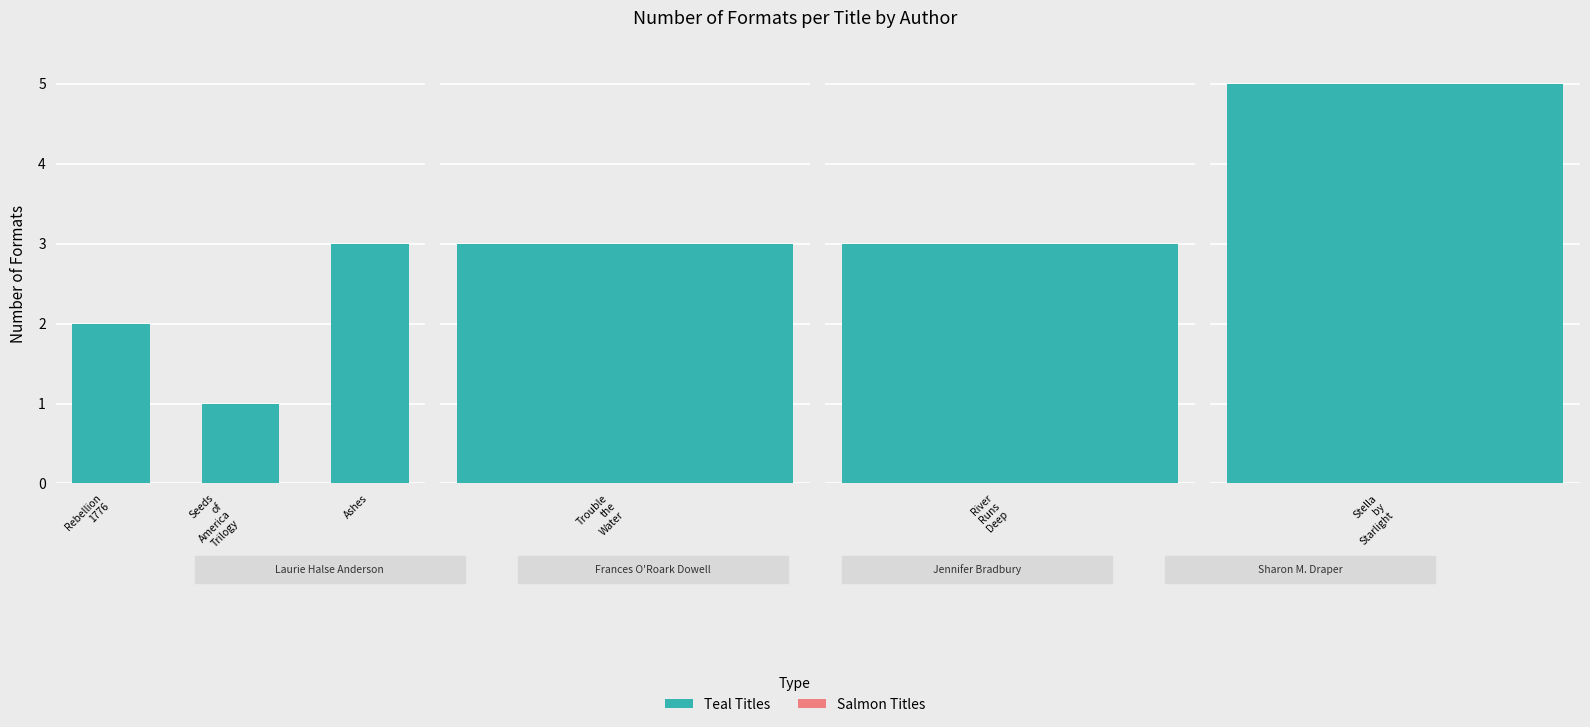

What is the change in value from Seeds
of
America
Trilogy to Ashes?

+2